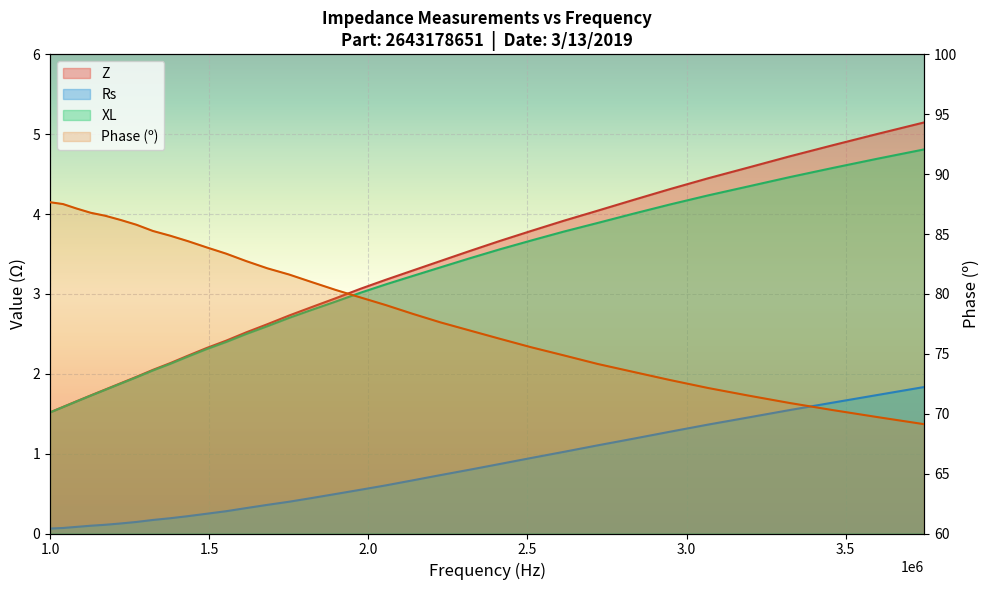

Which category has the highest value in the Z series?

3747356.465